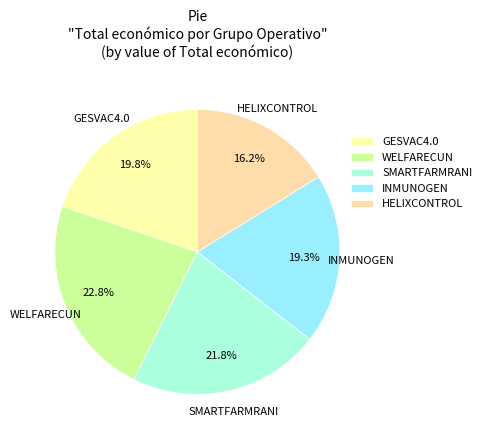

What percentage is the INMUNOGEN slice, to the nearest percent?

19%